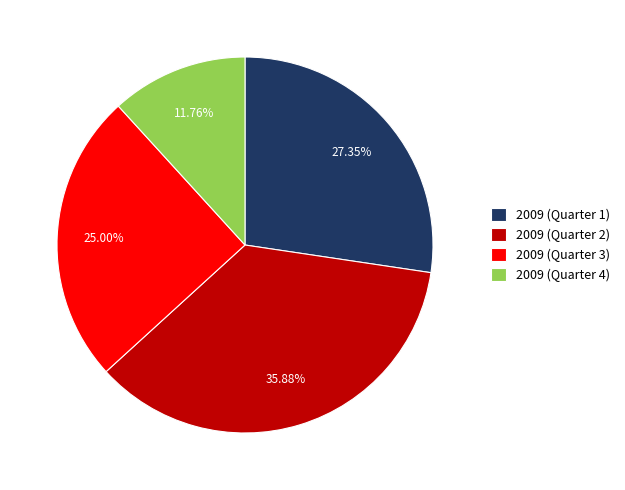

Does any single category account for the majority?

No